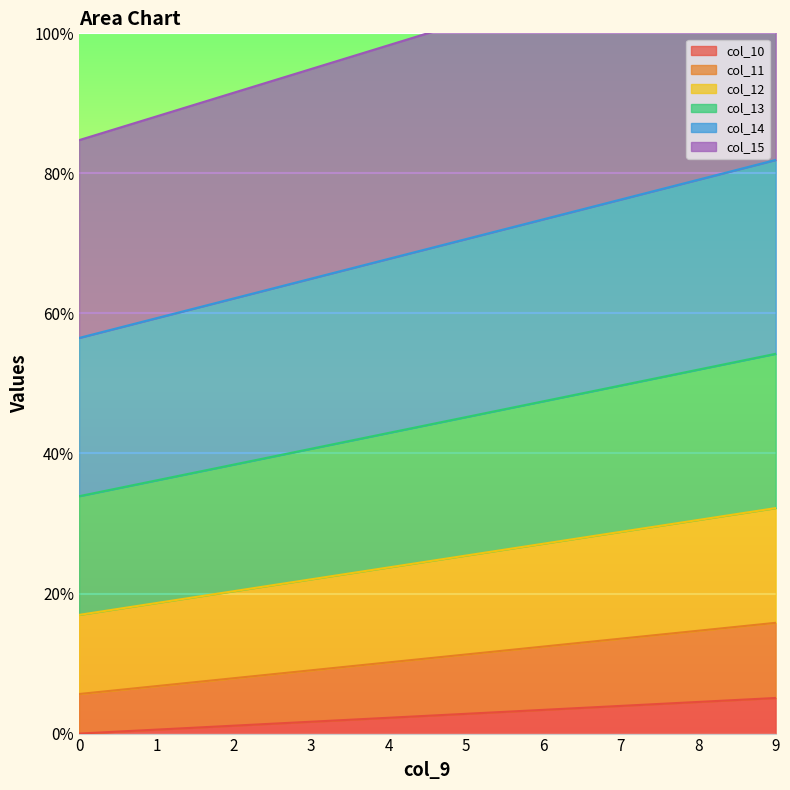

True or false: col_10 and col_13 intersect in this chart.

False